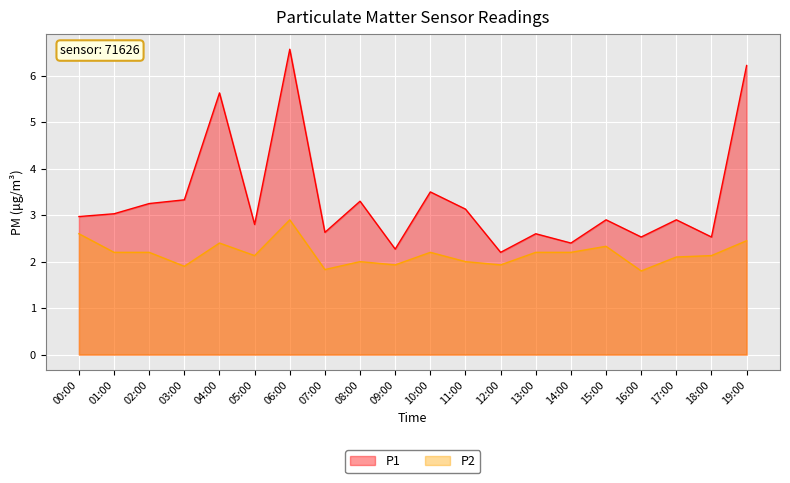

True or false: P2 and P1 intersect in this chart.

False